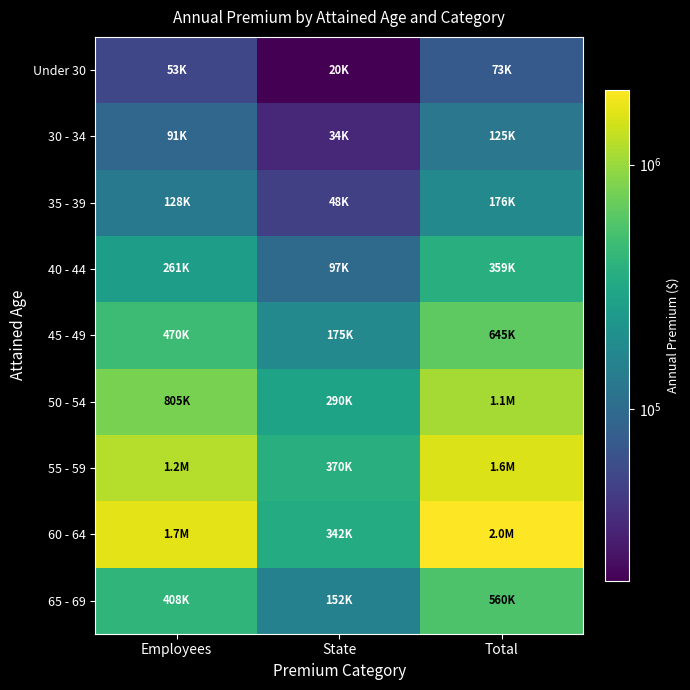

At which category does the chart reach its minimum across all series?

State